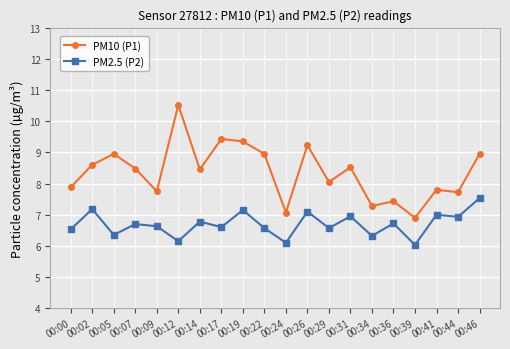

True or false: PM10 (P1) and PM2.5 (P2) intersect in this chart.

False